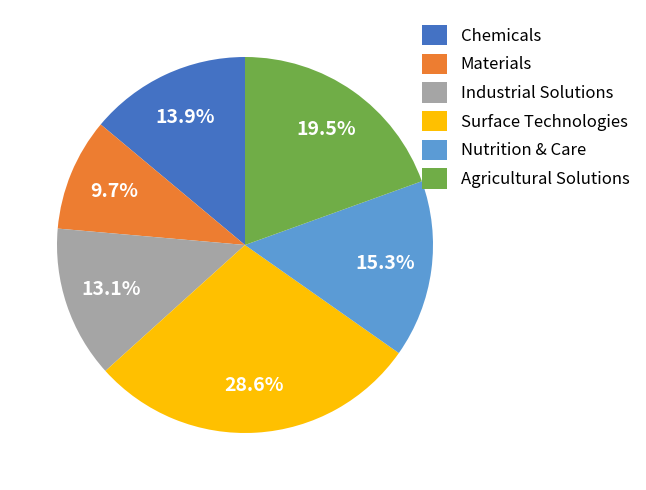

To the nearest percent, what percentage of the pie is Industrial Solutions?

13%